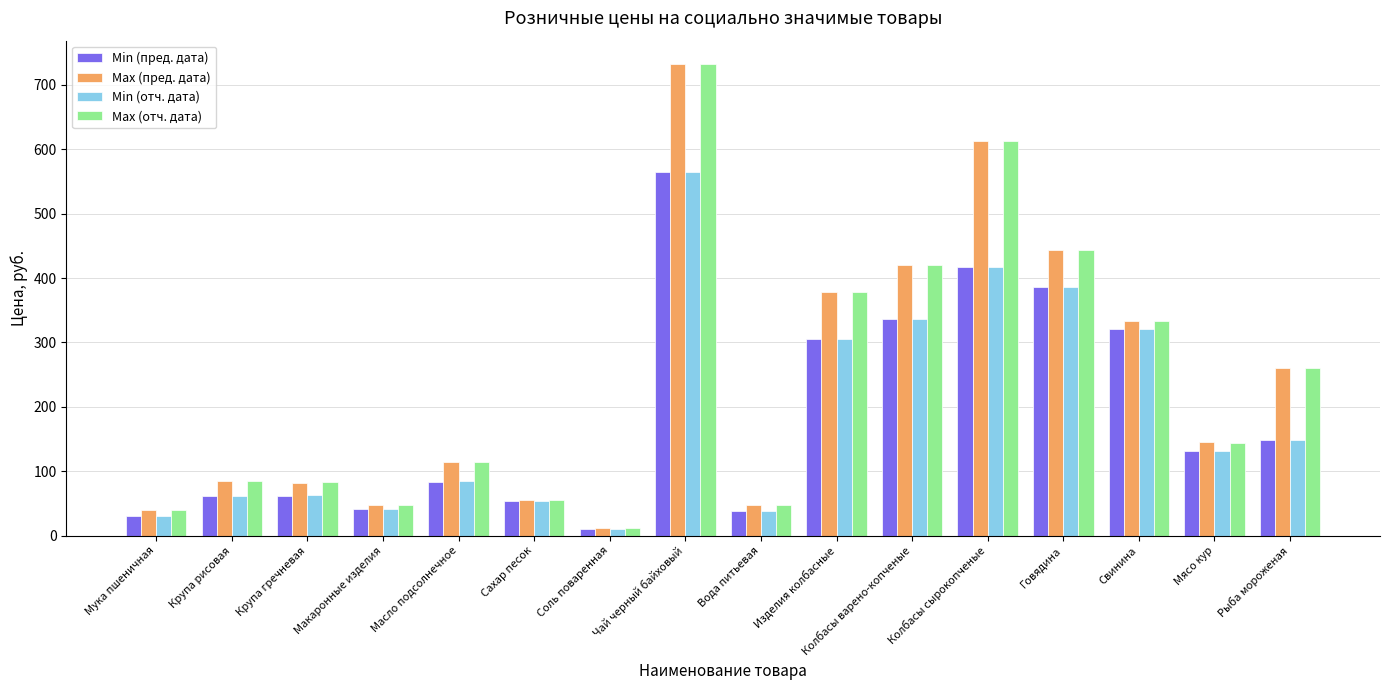

What is the label of the 15th bar from the left?

Мясо кур